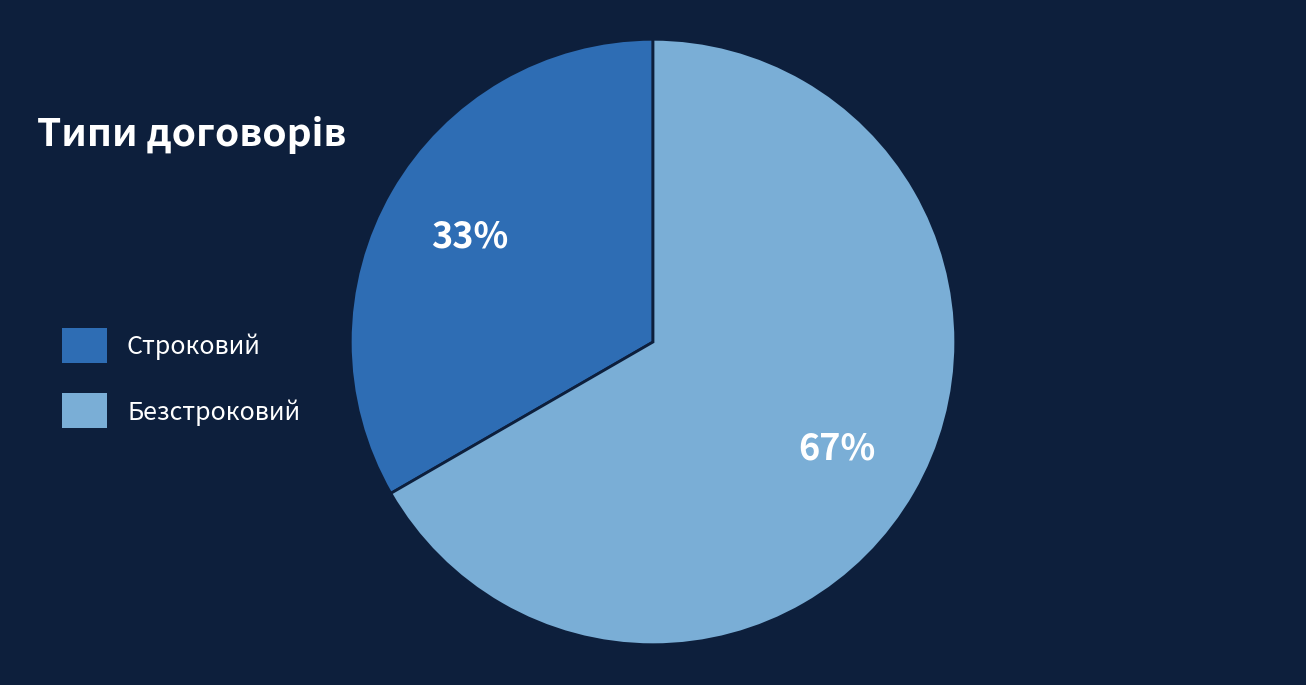

Which slice represents more than half of the pie?

Безстроковий